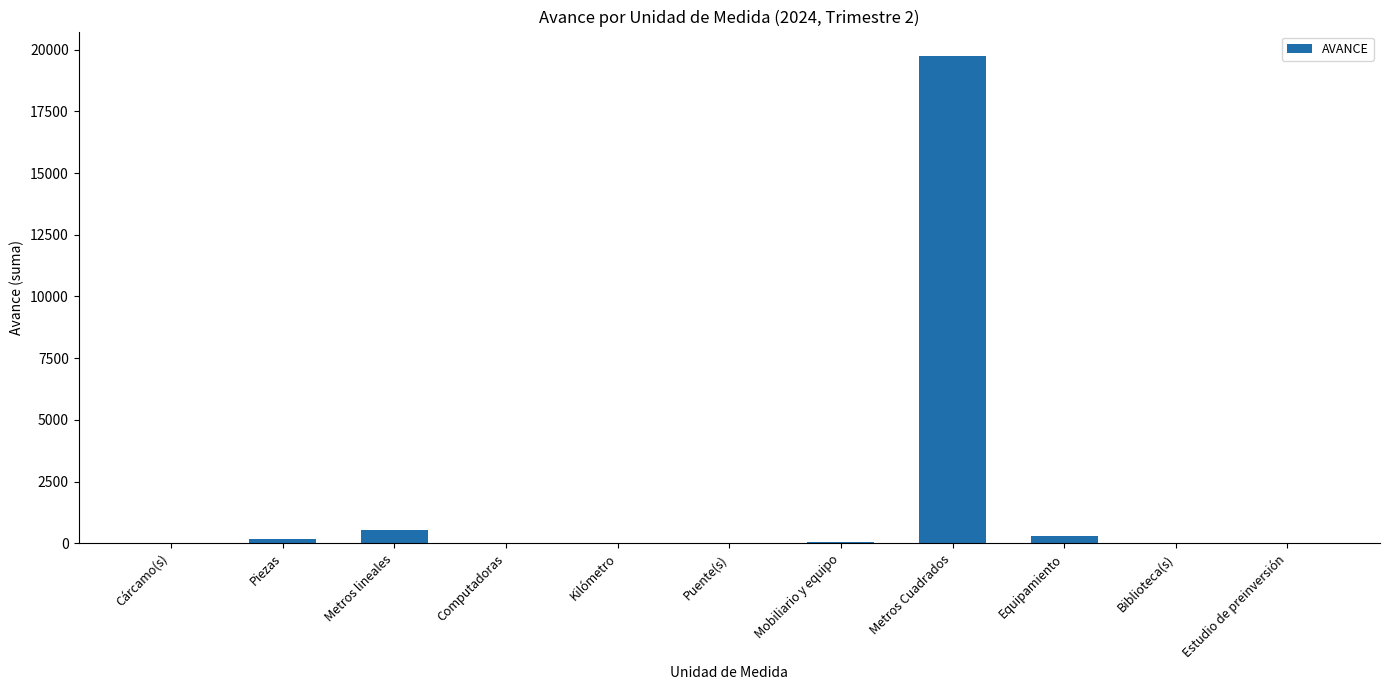

Count the number of categories in the chart.

11